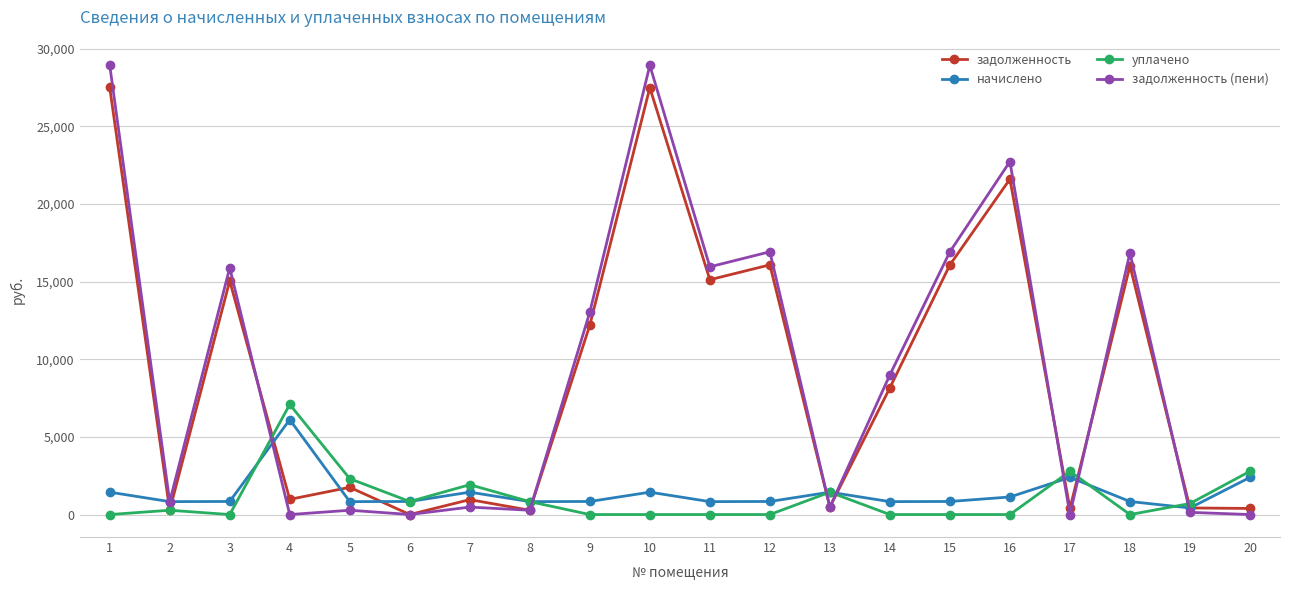

How many times do задолженность (пени) and уплачено cross each other?

7